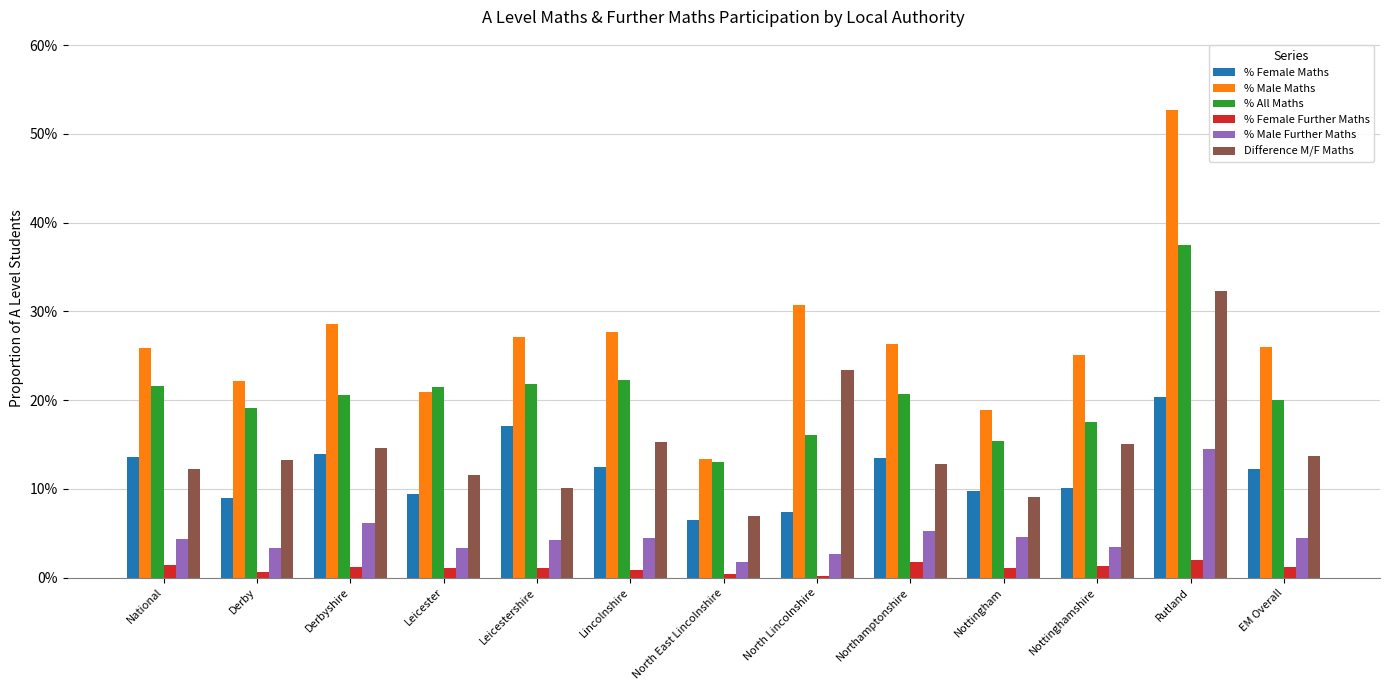

Between Leicestershire and Nottingham, which is larger?

Leicestershire